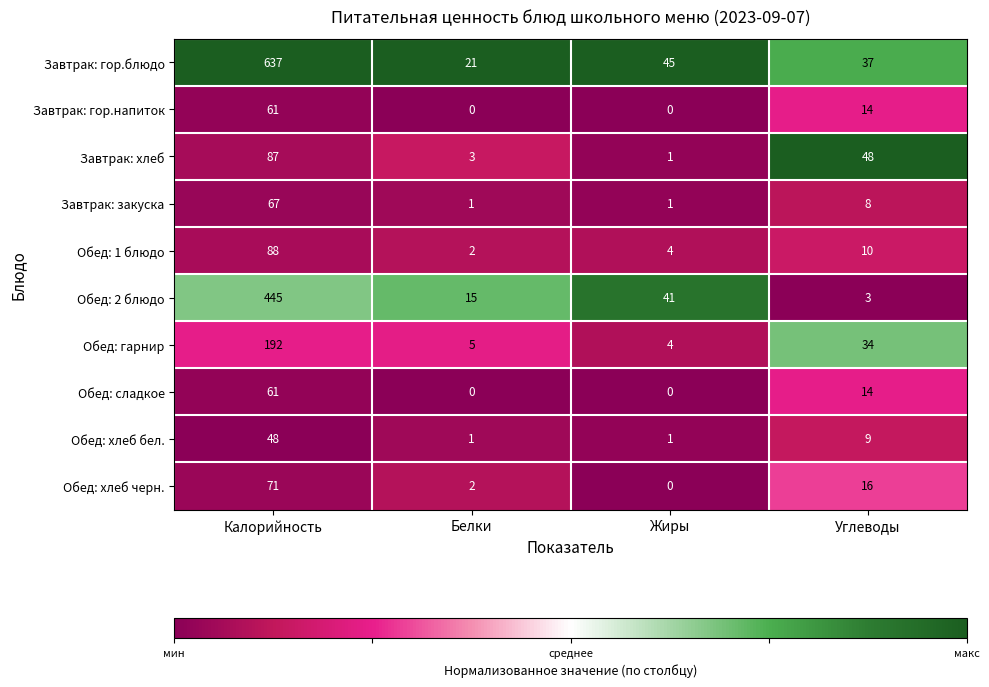

Count the number of data series in this chart.

10